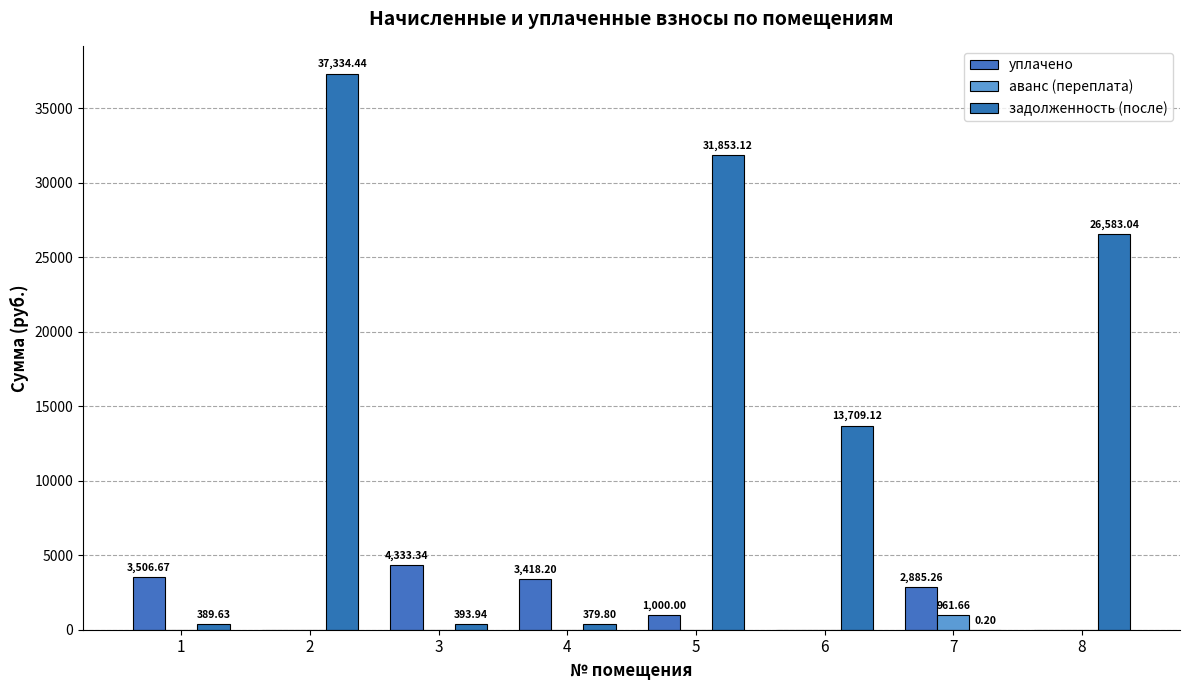

Is it true that уплачено equals 0.0 at 2?

True